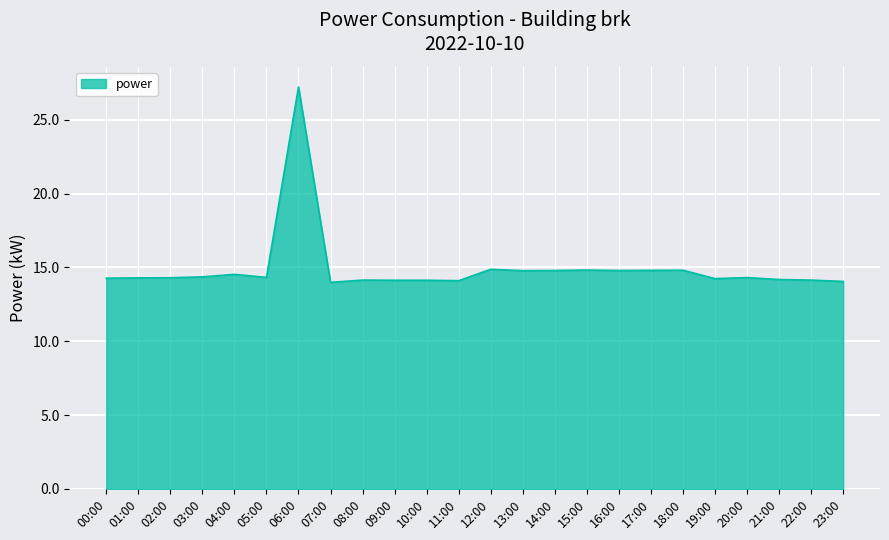

Between 22:00 and 17:00, which is larger?

17:00